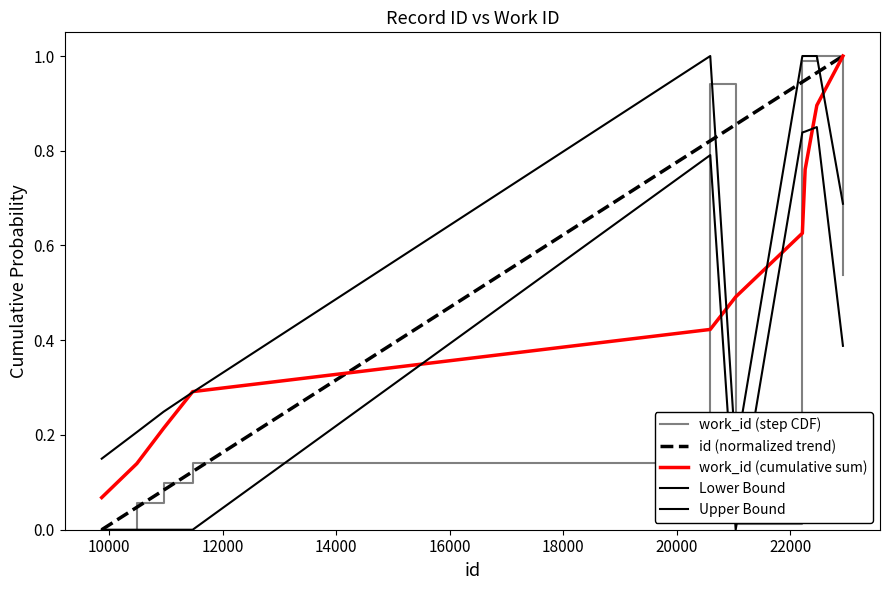

Is this an area chart (filled region under the line)?

No